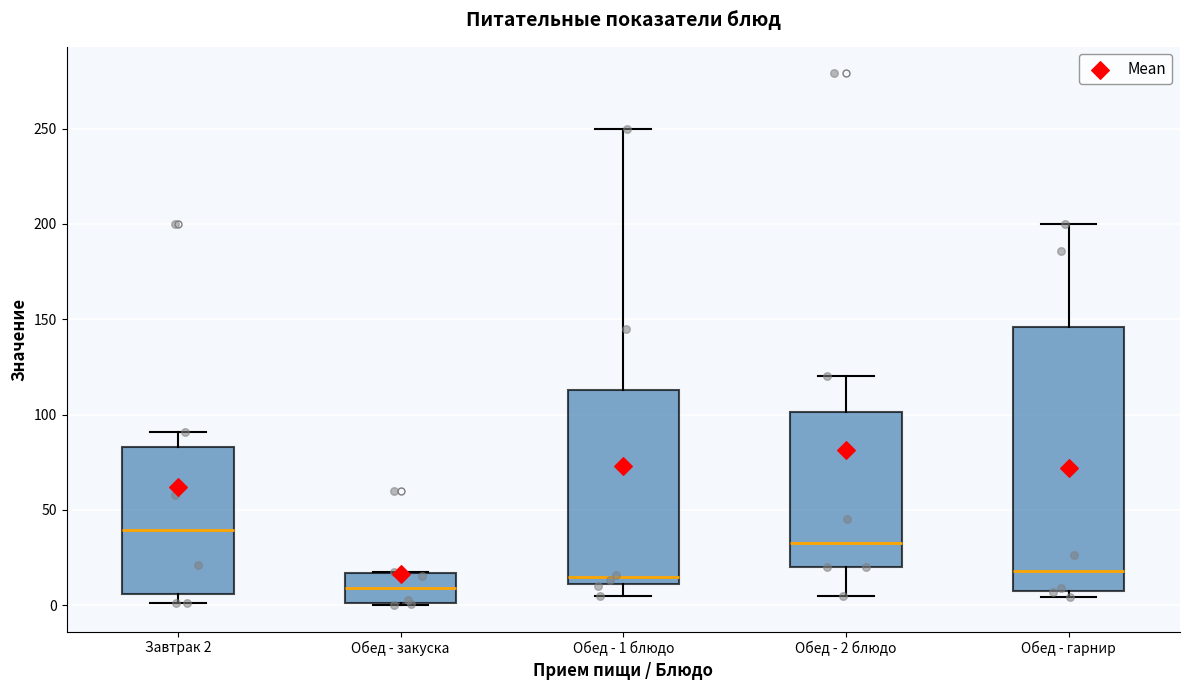

Where is the lower edge of the box for Обед - закуска on the y-axis? The values are not printed on the chart, so give them approximately, as read against the axis.

0